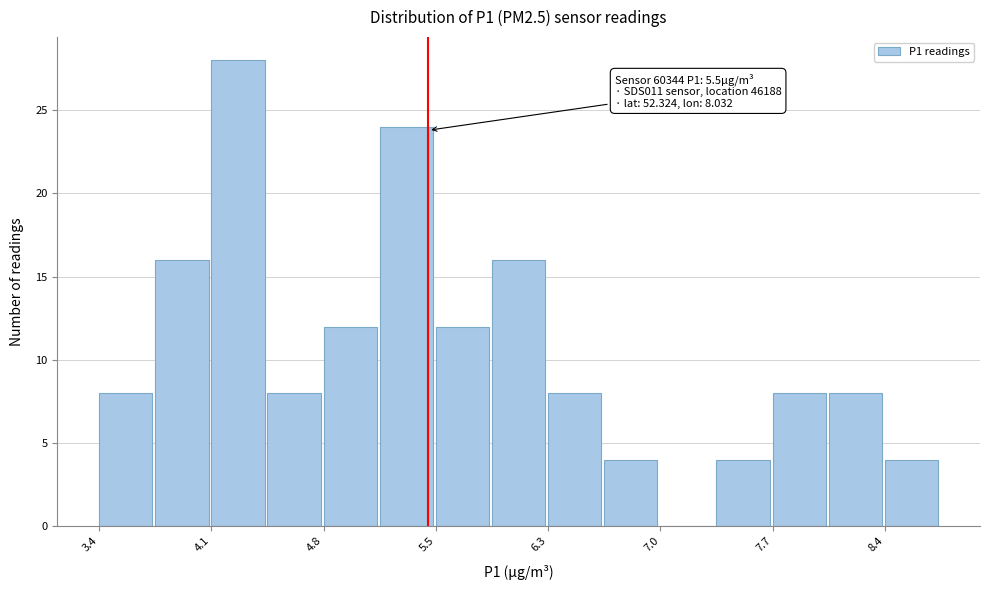

Read against the x-axis, roughly where is the centre of the tallest bar?

4.3